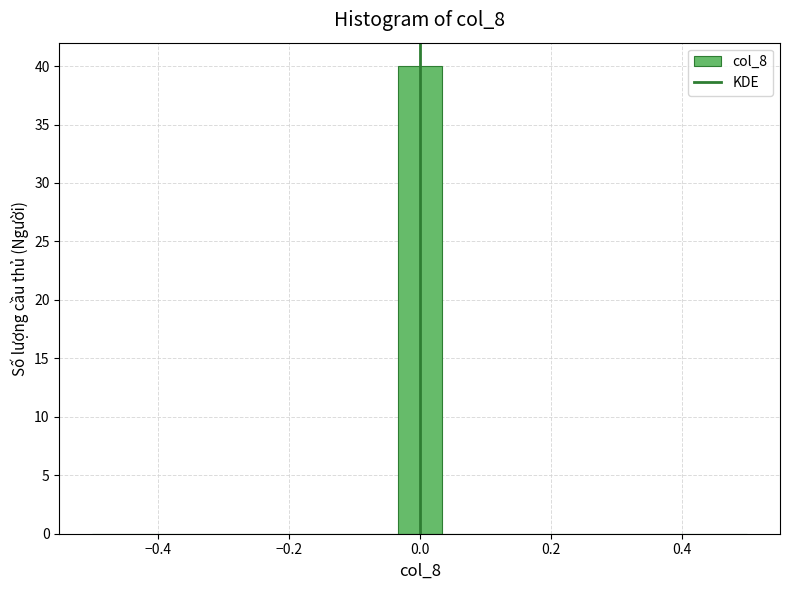

Read against the x-axis, roughly where is the centre of the tallest bar?

0.00